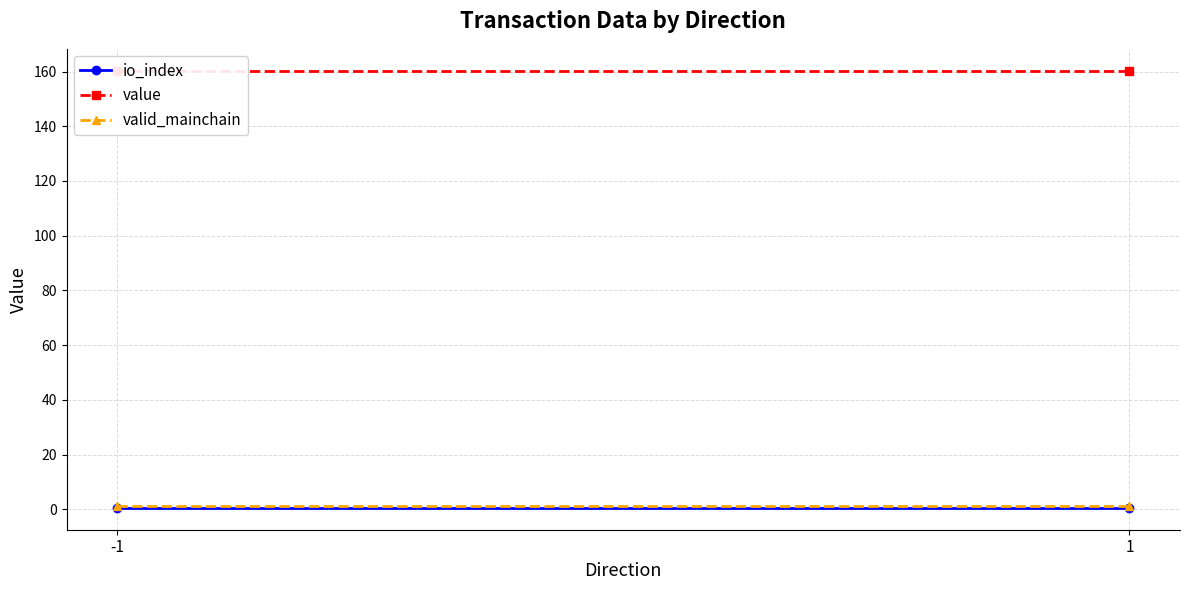

What is the highest value of the io_index series?

0.5